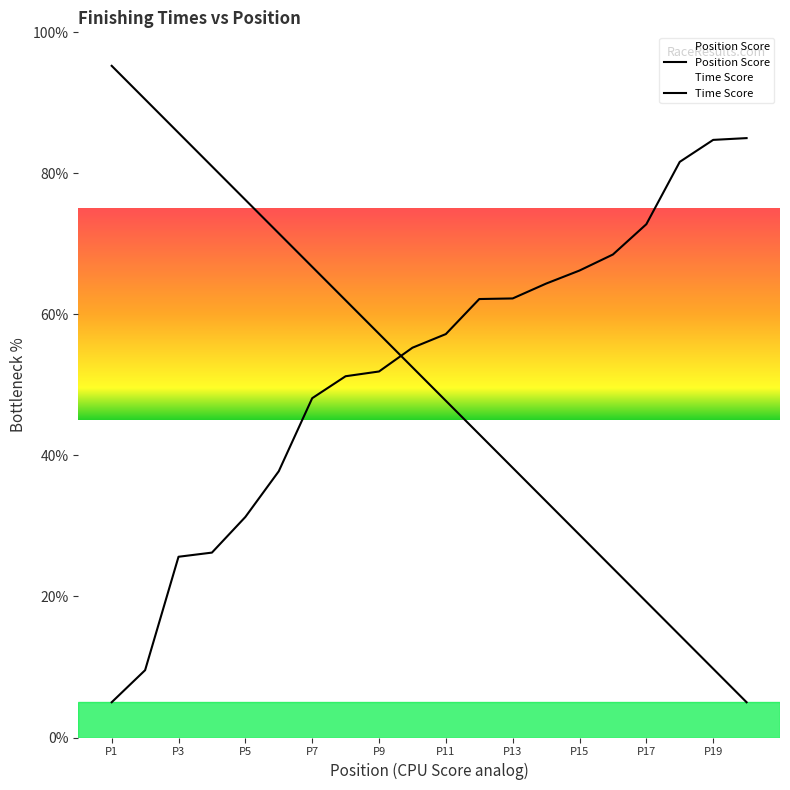

At which category does the chart reach its peak across all series?

P1